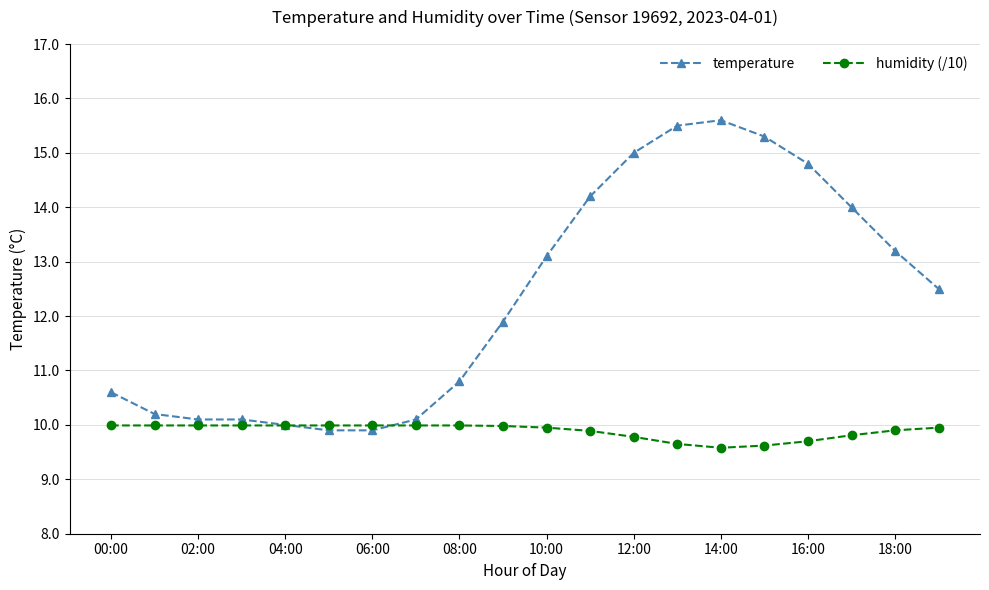

What is the smallest value displayed?

9.6